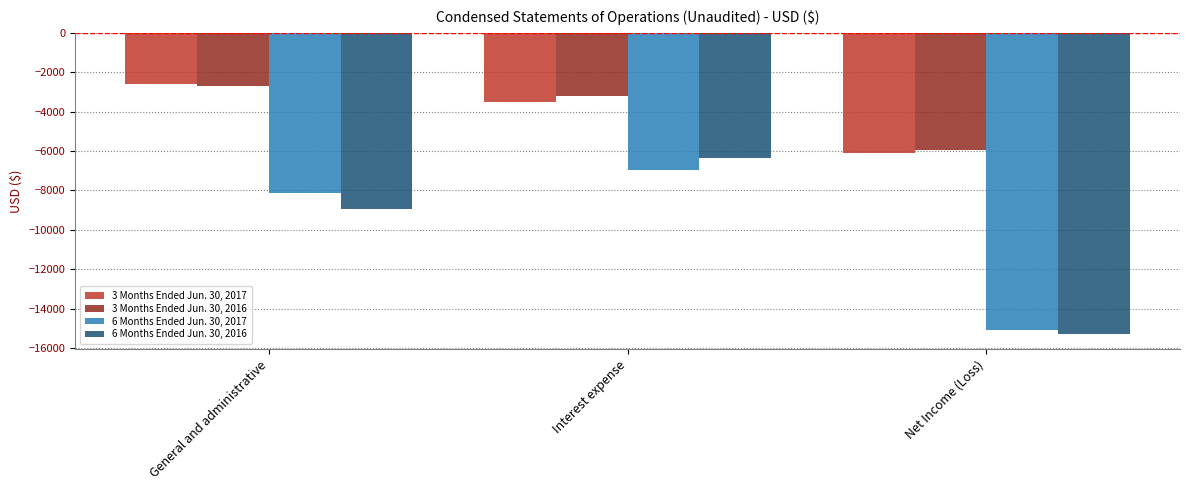

Is the value of 6 Months Ended Jun. 30, 2016 at Net Income (Loss) greater than the value of 3 Months Ended Jun. 30, 2016 at General and administrative?

No